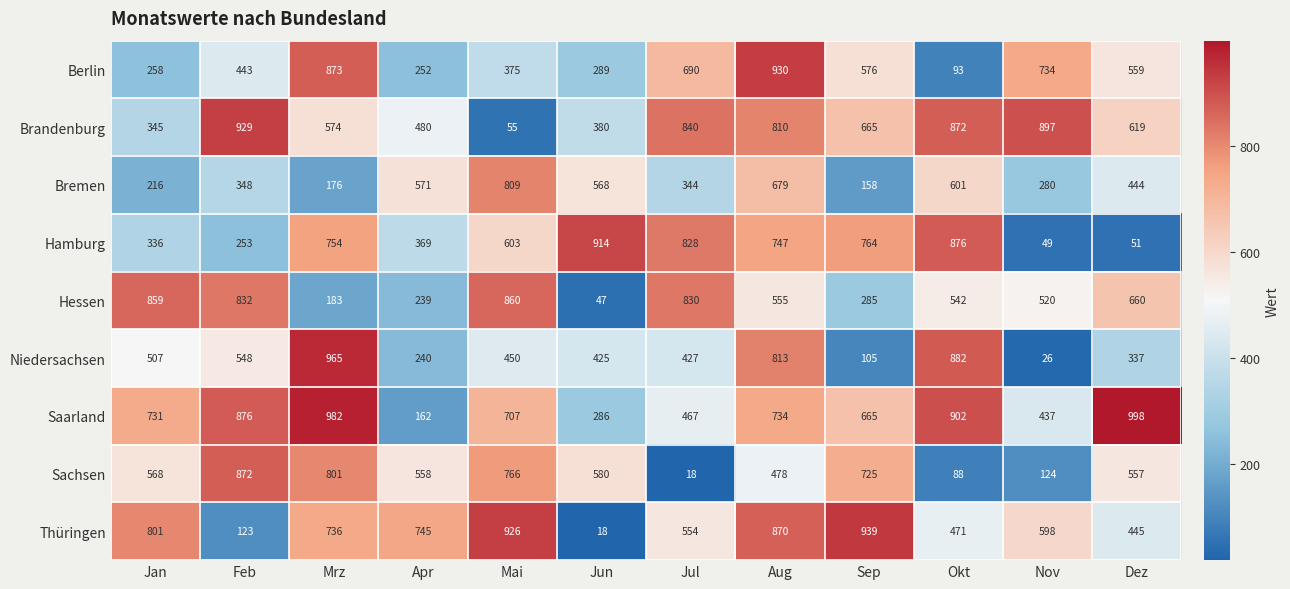

How many distinct data groups are displayed?

9